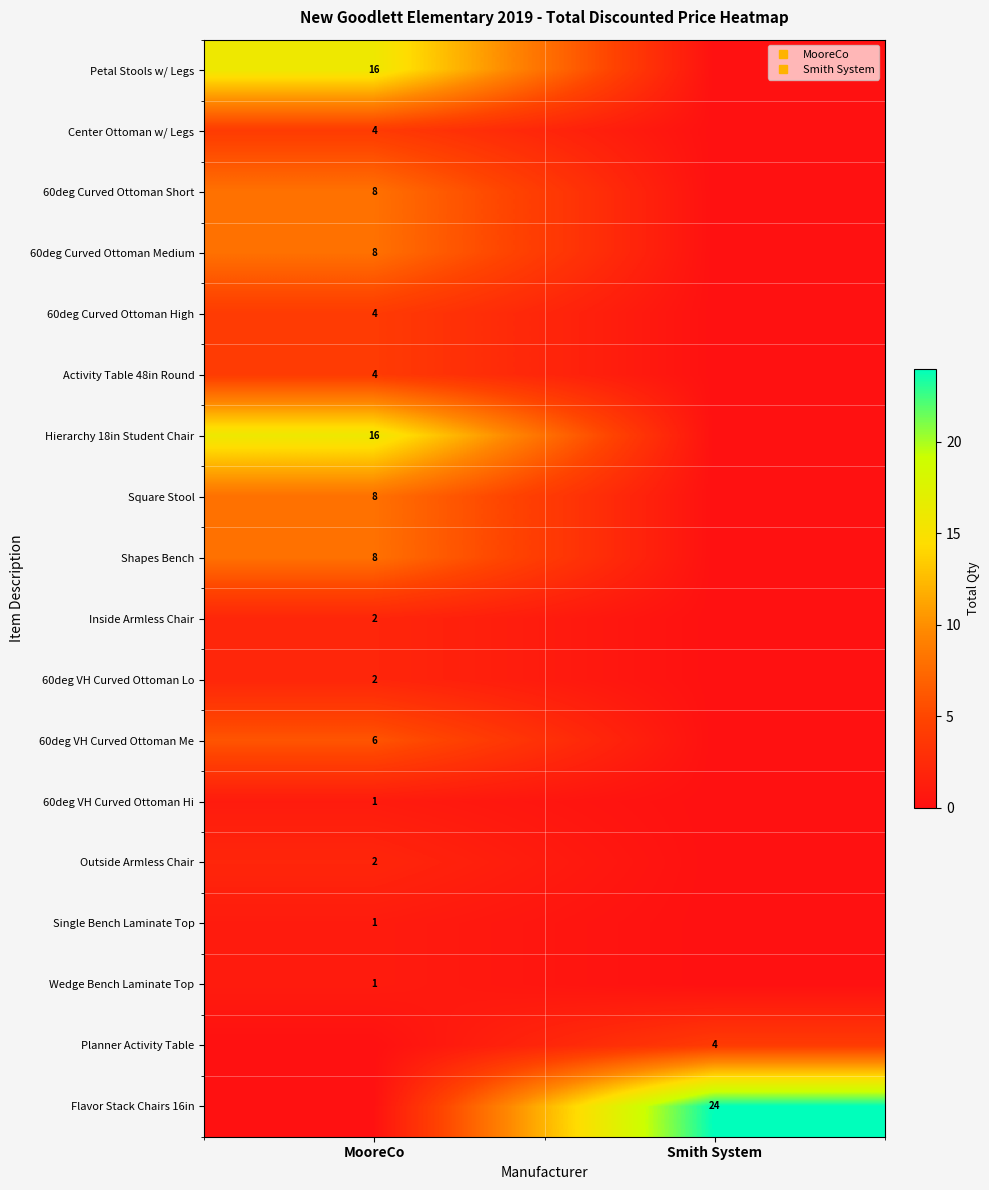

What is the sum of all Flavor Stack Chairs 16in values?

24